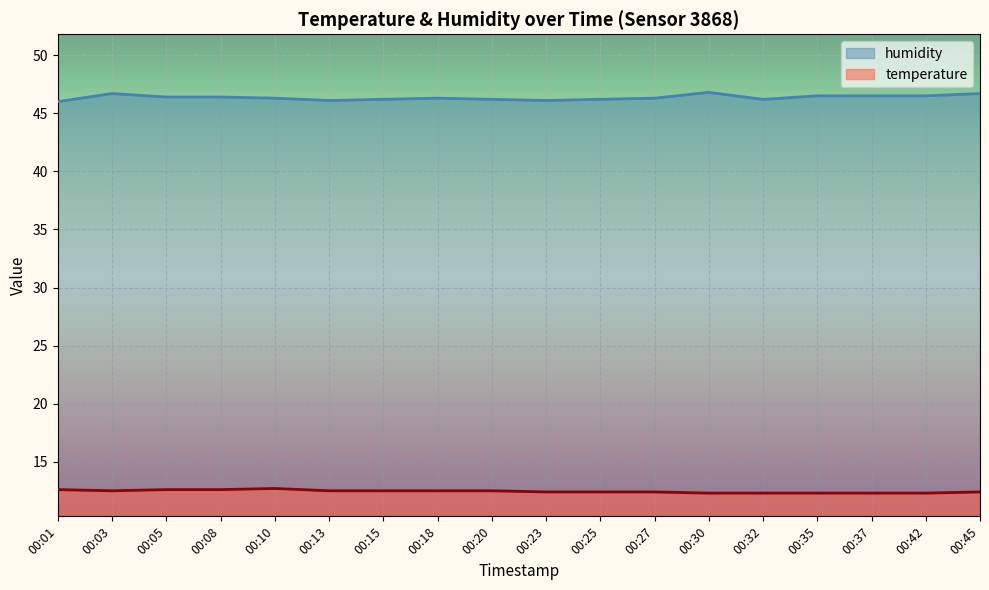

List the series in order of their overall mean, highest first.

humidity, temperature